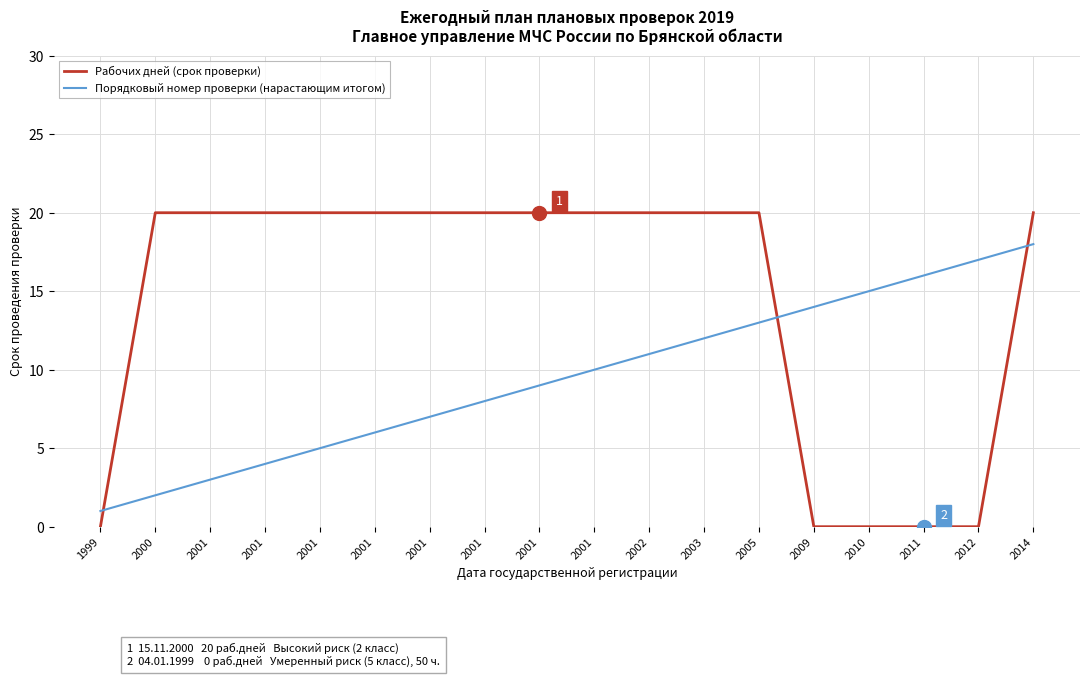

Which series changed the most between 1999 and 2002?

Рабочих дней (срок проверки)